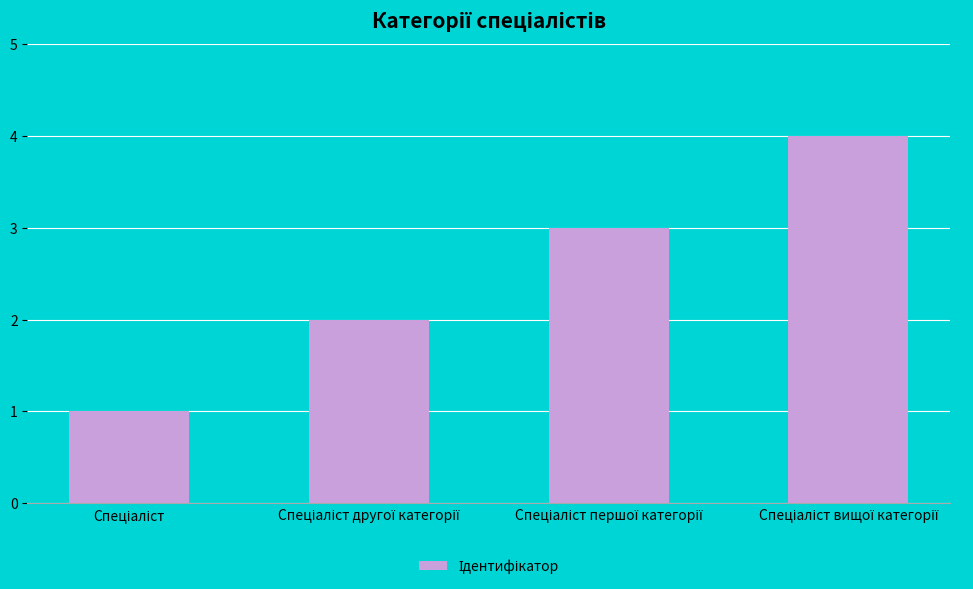

Count the number of categories in the chart.

4